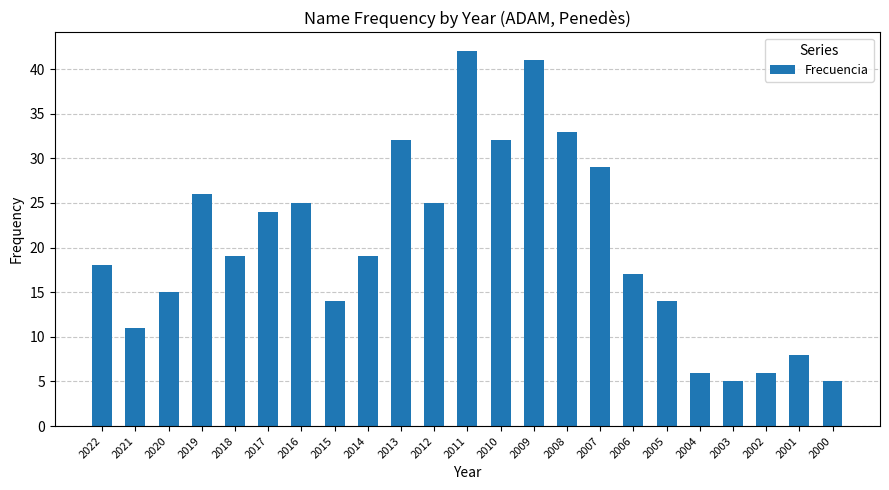

Between 2002 and 2008, which is larger?

2008